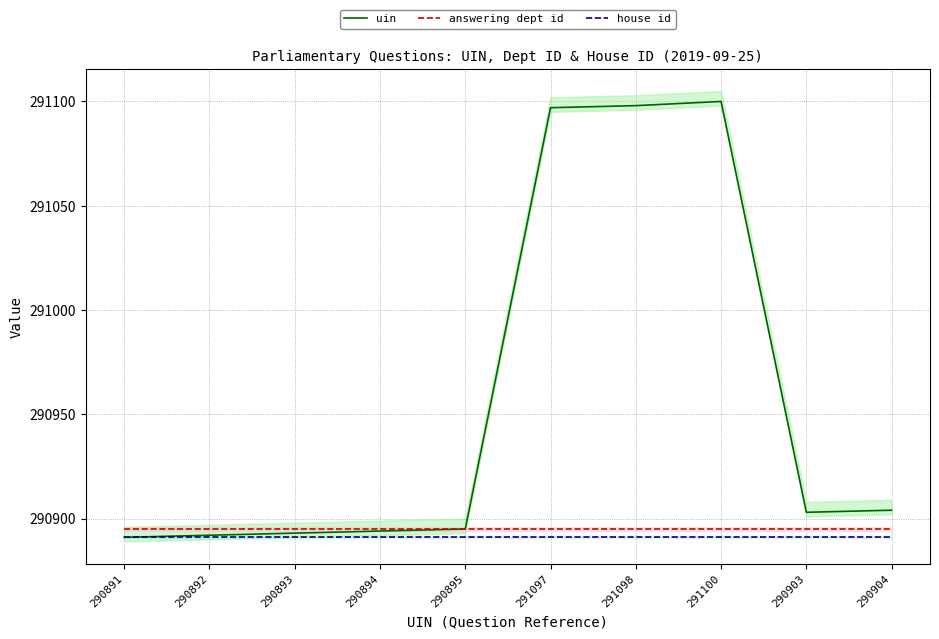

Reading left to right, transcribe all the data shown in this chart.

uin: 290891=290891	290892=290892	290893=290893	290894=290894	290895=290895	291097=291097	291098=291098	291100=291100	290903=290903	290904=290904
answering dept id: 290891=290895	290892=290895	290893=290895	290894=290895	290895=290895	291097=290895	291098=290895	291100=290895	290903=290895	290904=290895
house id: 290891=290891	290892=290891	290893=290891	290894=290891	290895=290891	291097=290891	291098=290891	291100=290891	290903=290891	290904=290891